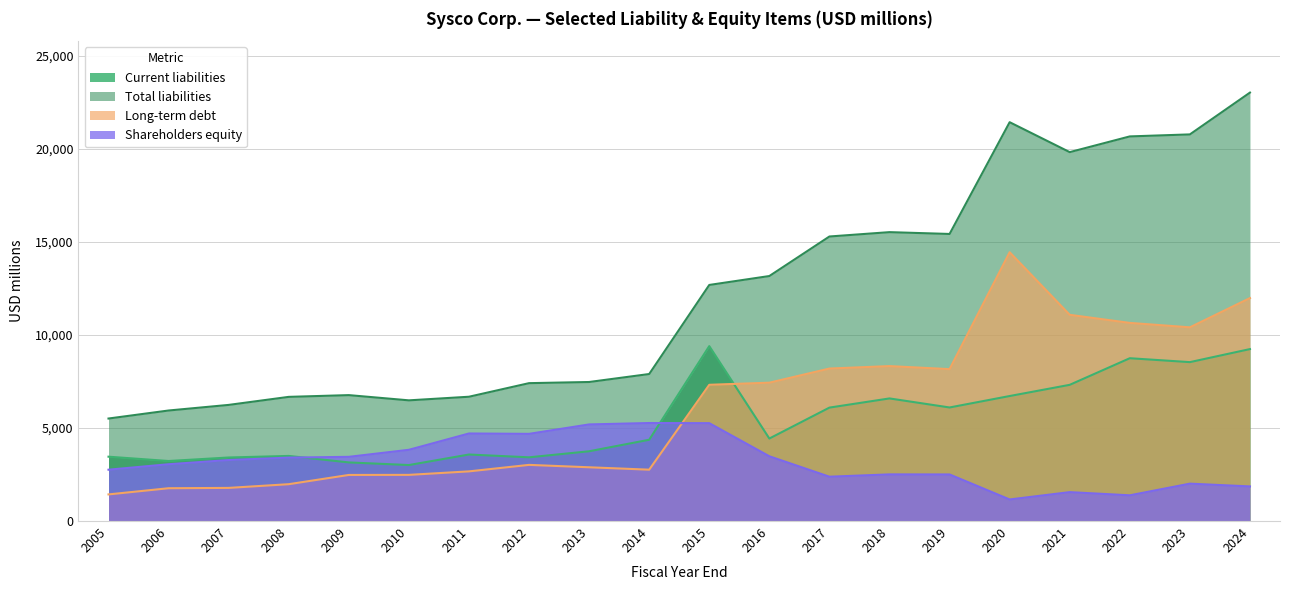

Between 2021 and 2017, which is larger?

2021